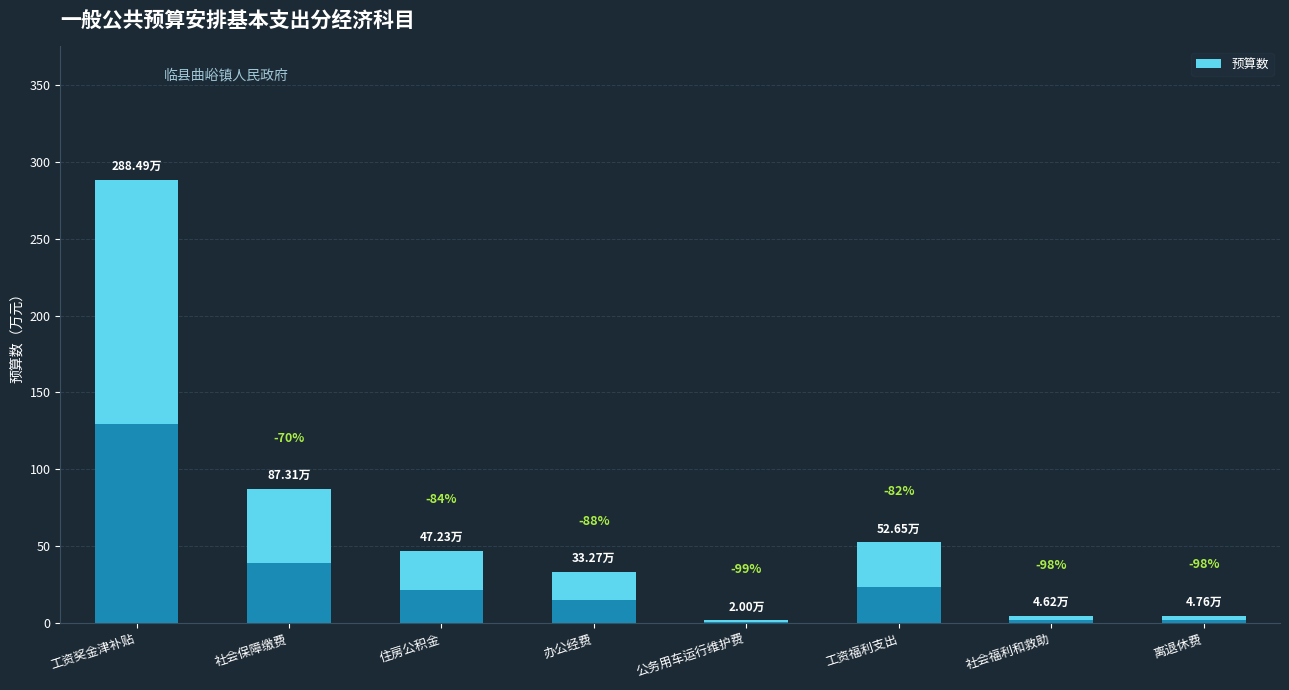

What is the label of the 1st bar from the left?

工资奖金津补贴